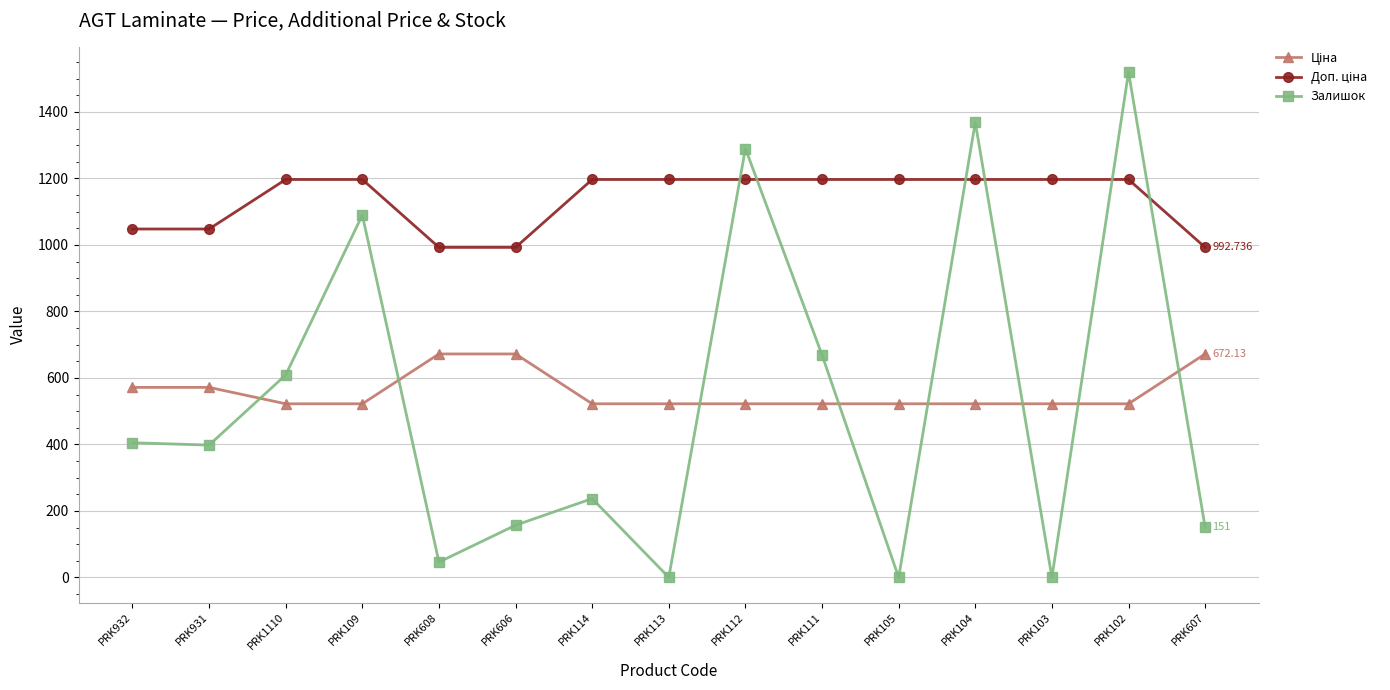

Which series changed the most between PRK105 and PRK104?

Залишок